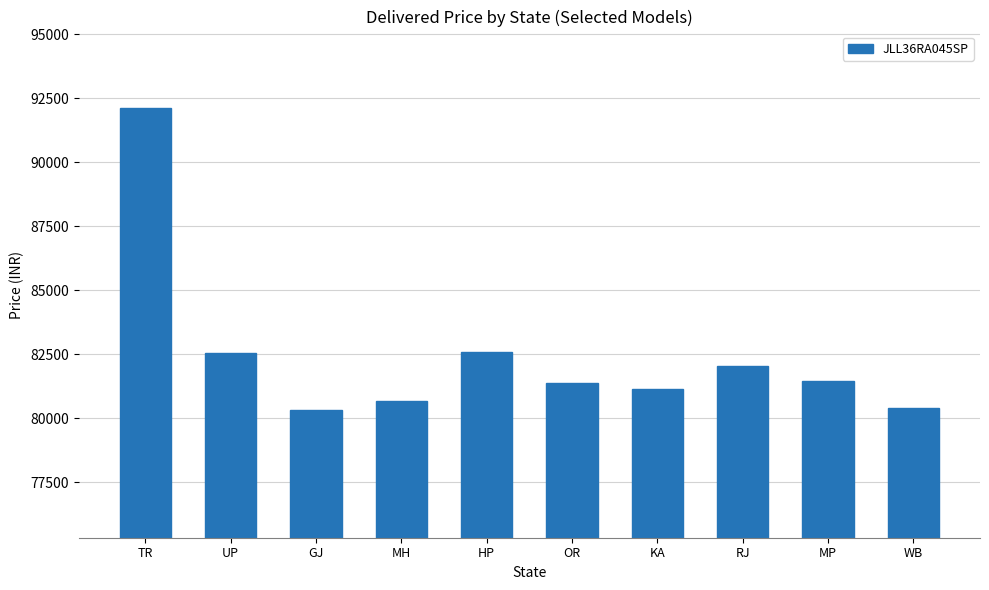

What is the difference between the values at MH and KA?

480